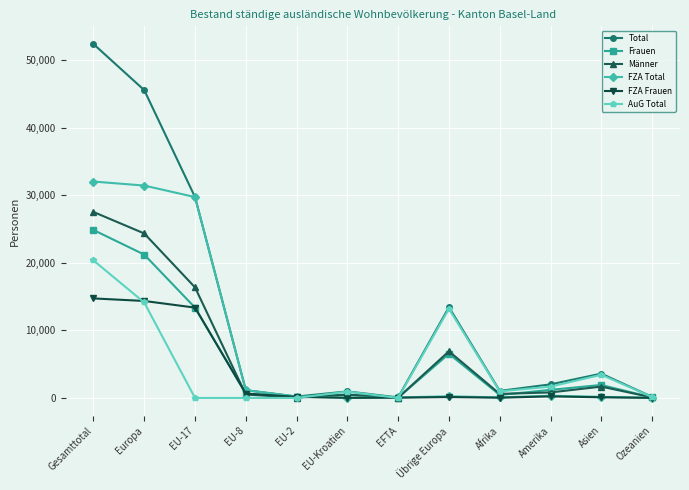

What is the greatest value displayed?

52372